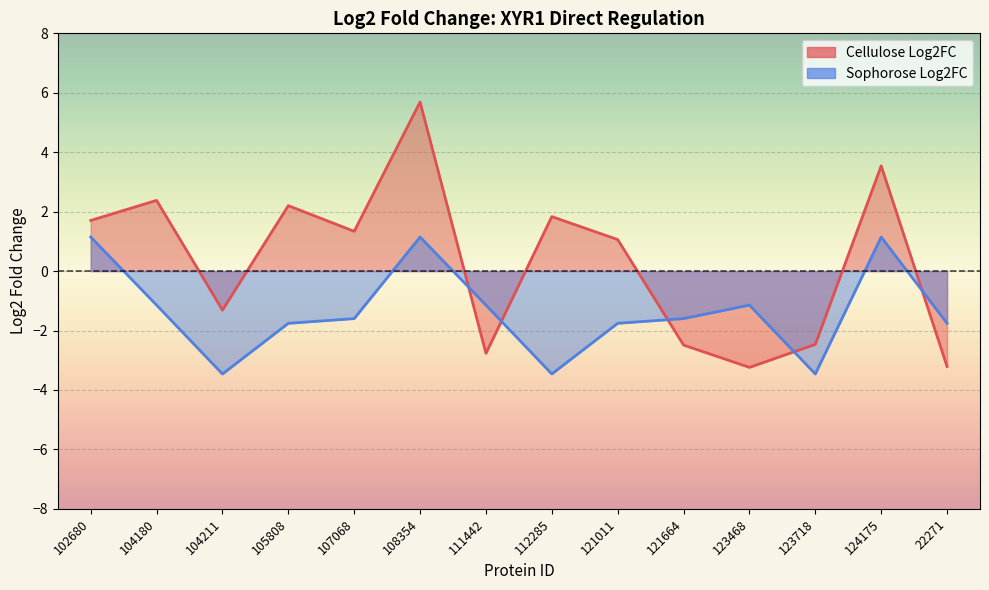

Where do Sophorose Log2FC and Cellulose Log2FC first cross each other?

108354 and 111442